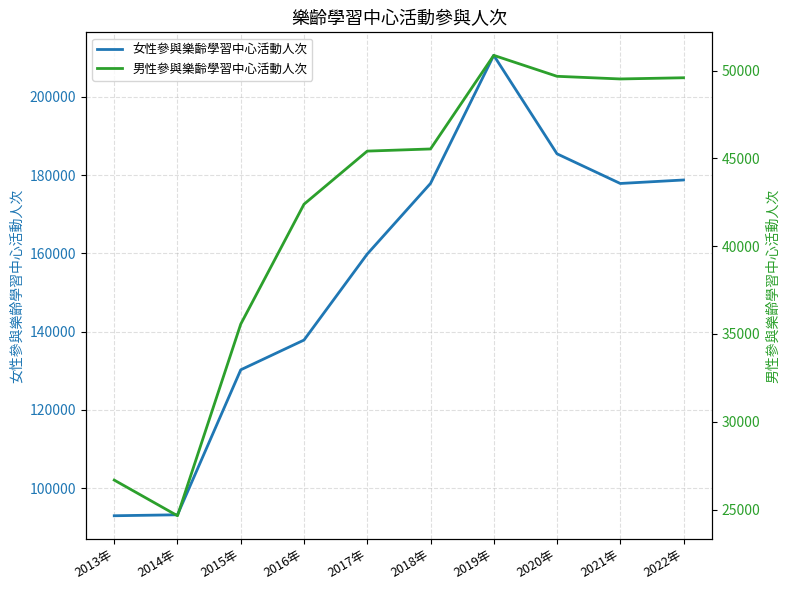

What are all the series names shown in the legend?

女性參與樂齡學習中心活動人次, 男性參與樂齡學習中心活動人次